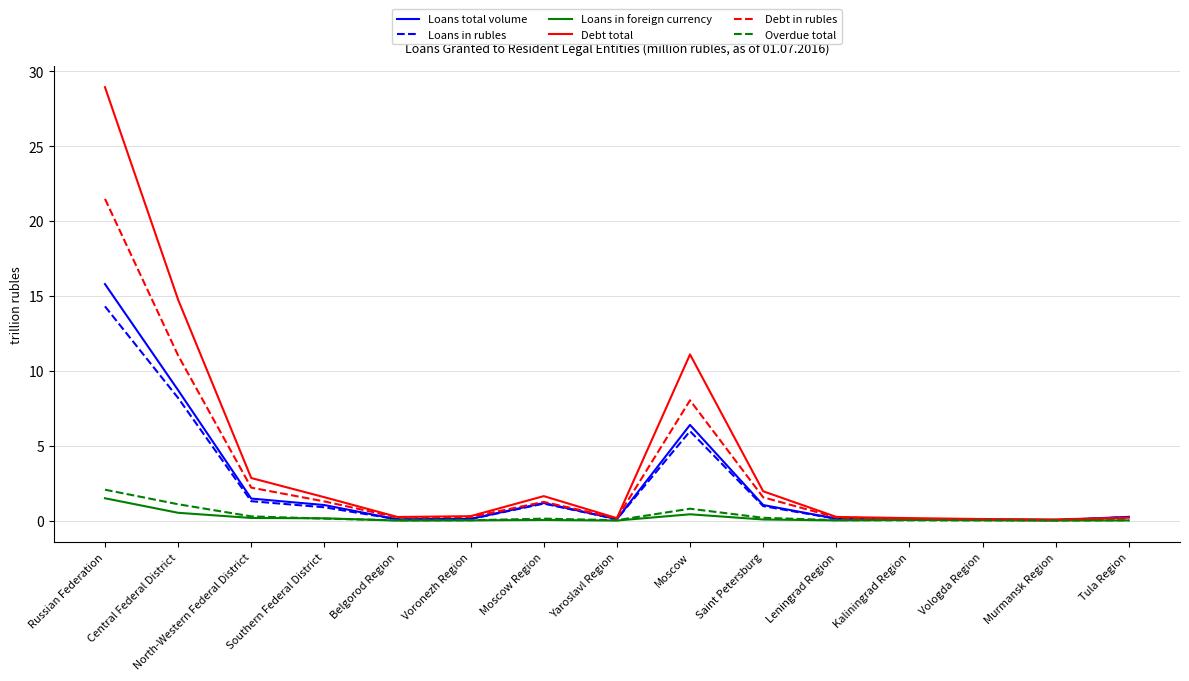

Between Russian Federation and Southern Federal District, which series saw the biggest shift?

Debt total